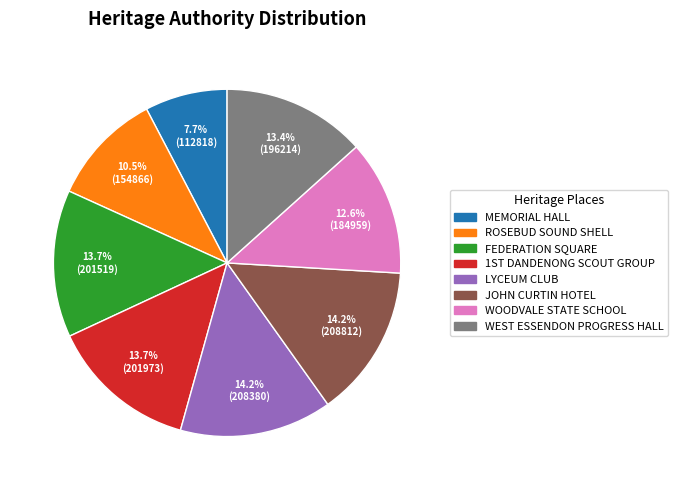

To the nearest percent, what is the average slice percentage?

12%